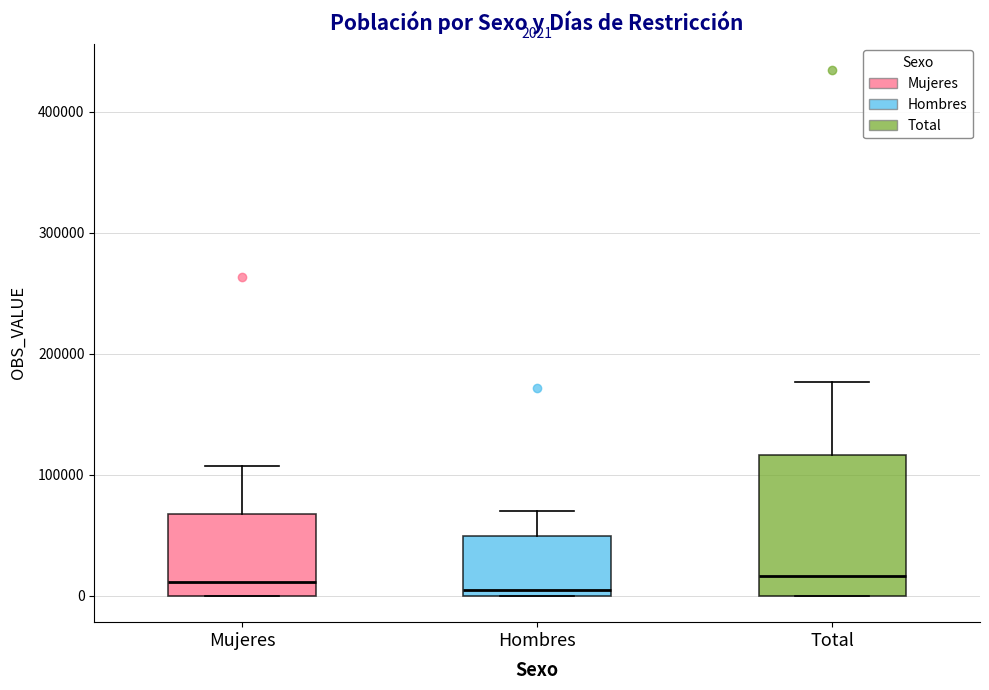

Comparing the boxes themselves (not the whiskers), which one is the tallest?

Total